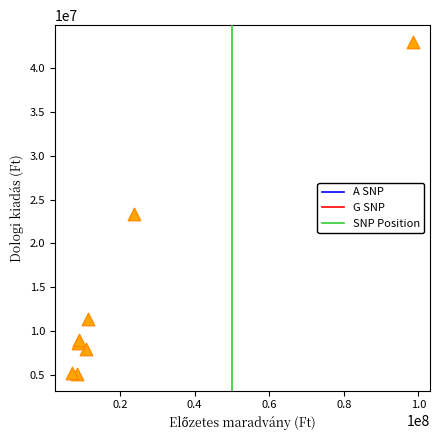

What Y value in the scatter plot is closest to 24049710?

23323201